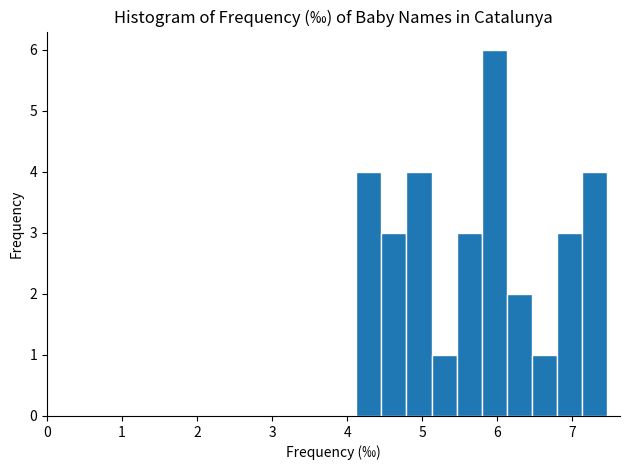

Around what value on the x-axis is the tallest bar? Give the approximate position of its centre, as read against the axis.

6.0